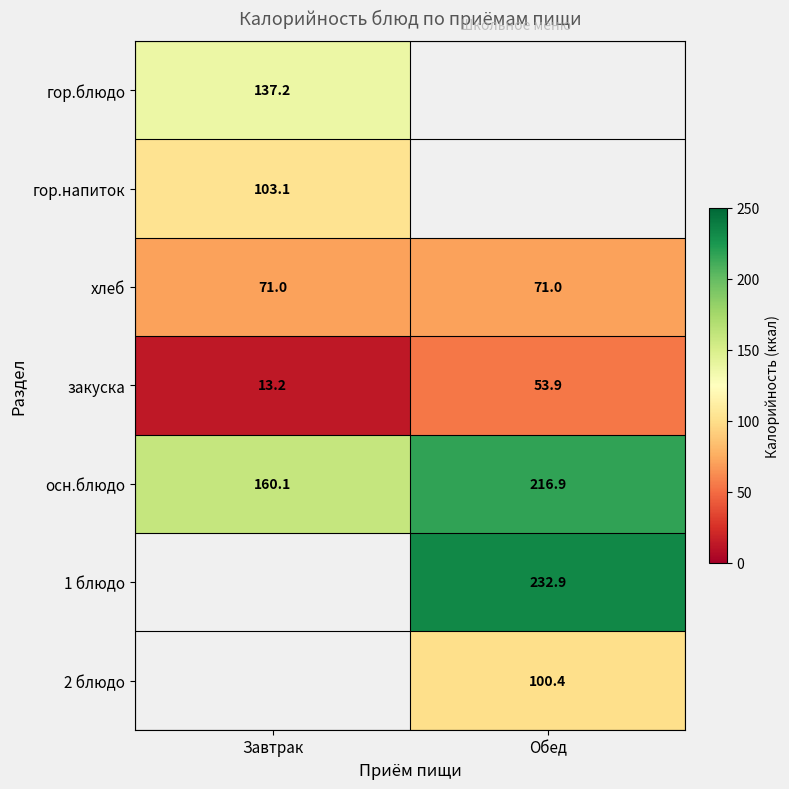

At how many categories does at least one series exceed 21?

2